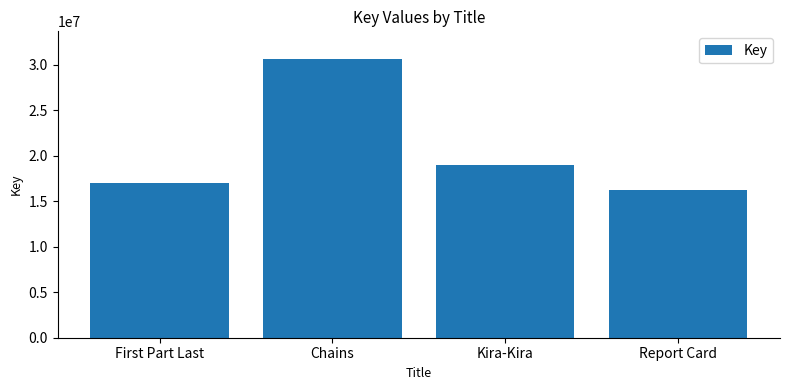

Reading left to right, transcribe all the data shown in this chart.

First Part Last=17032280	Chains=30585656	Kira-Kira=19010668	Report Card=16220892